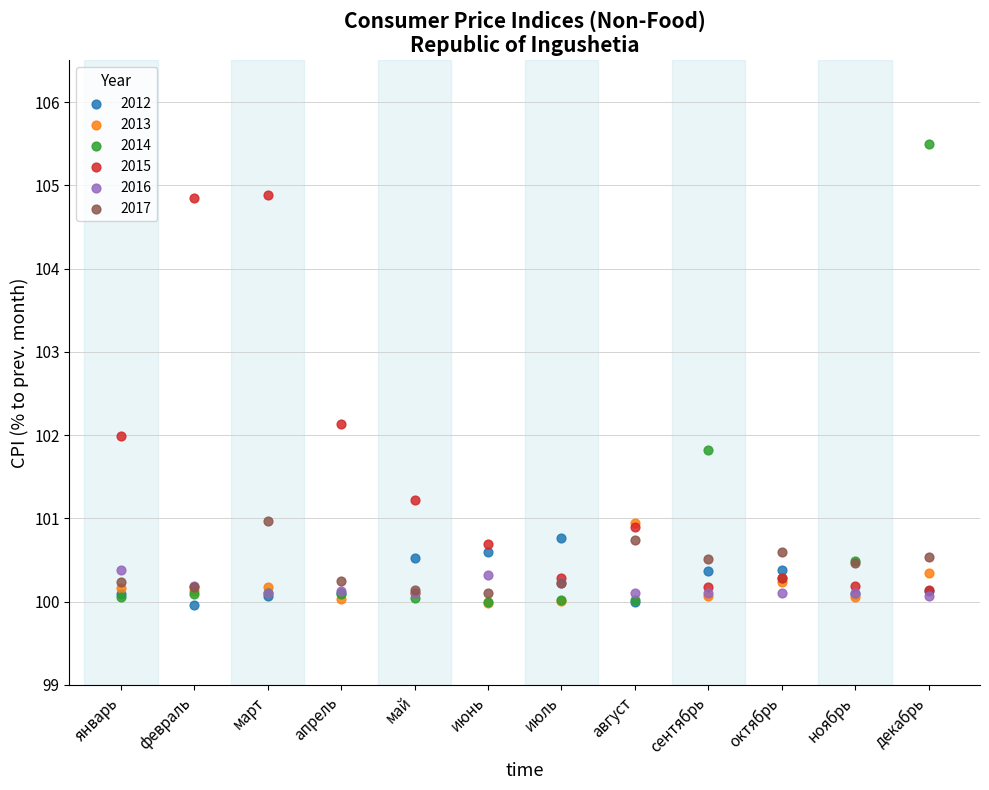

What are all the series names shown in the legend?

2012, 2013, 2014, 2015, 2016, 2017